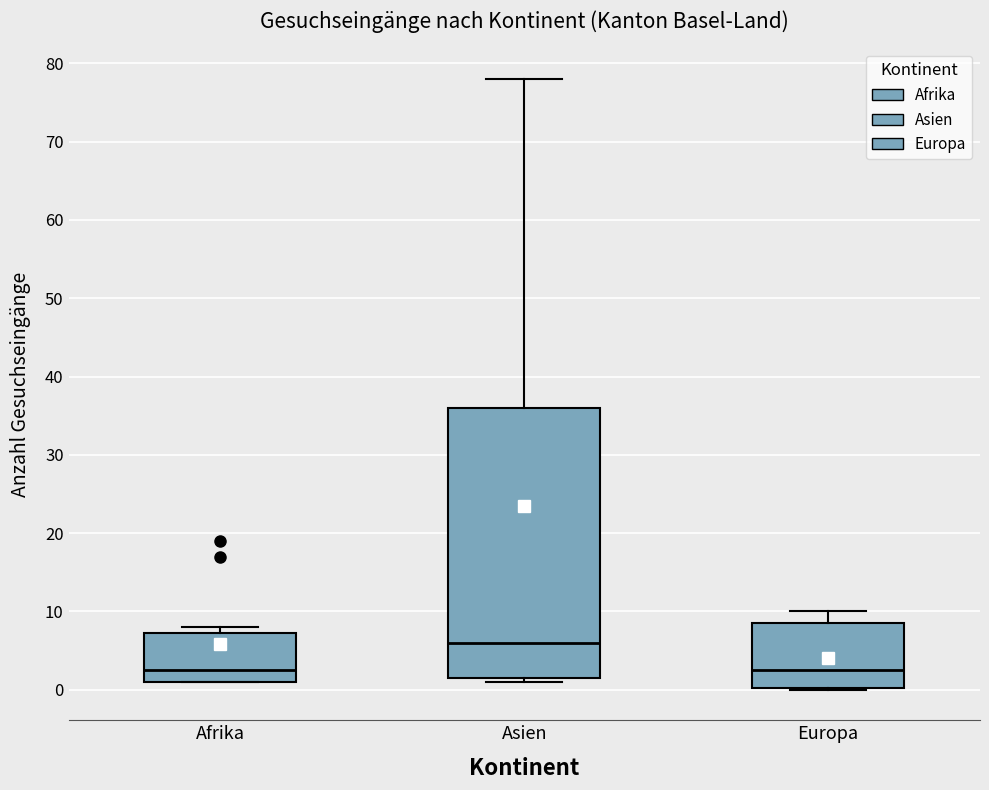

Which box's median line is the highest?

Asien